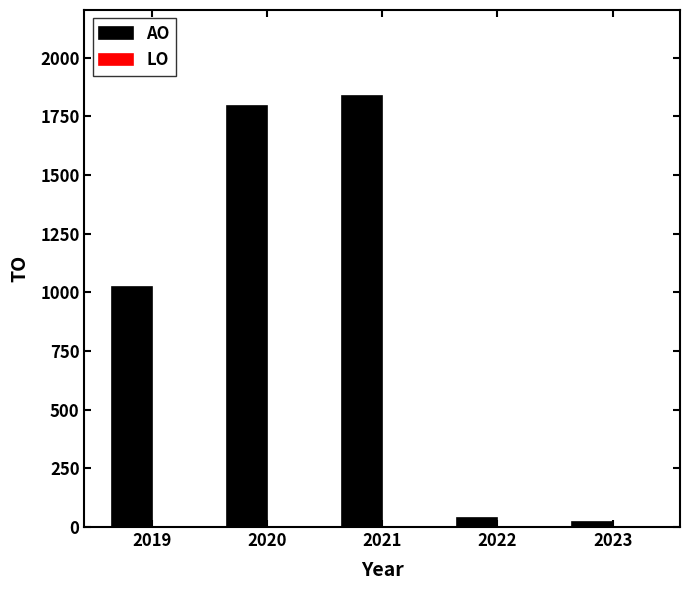

What is the difference between the second highest and minimum values?

1773